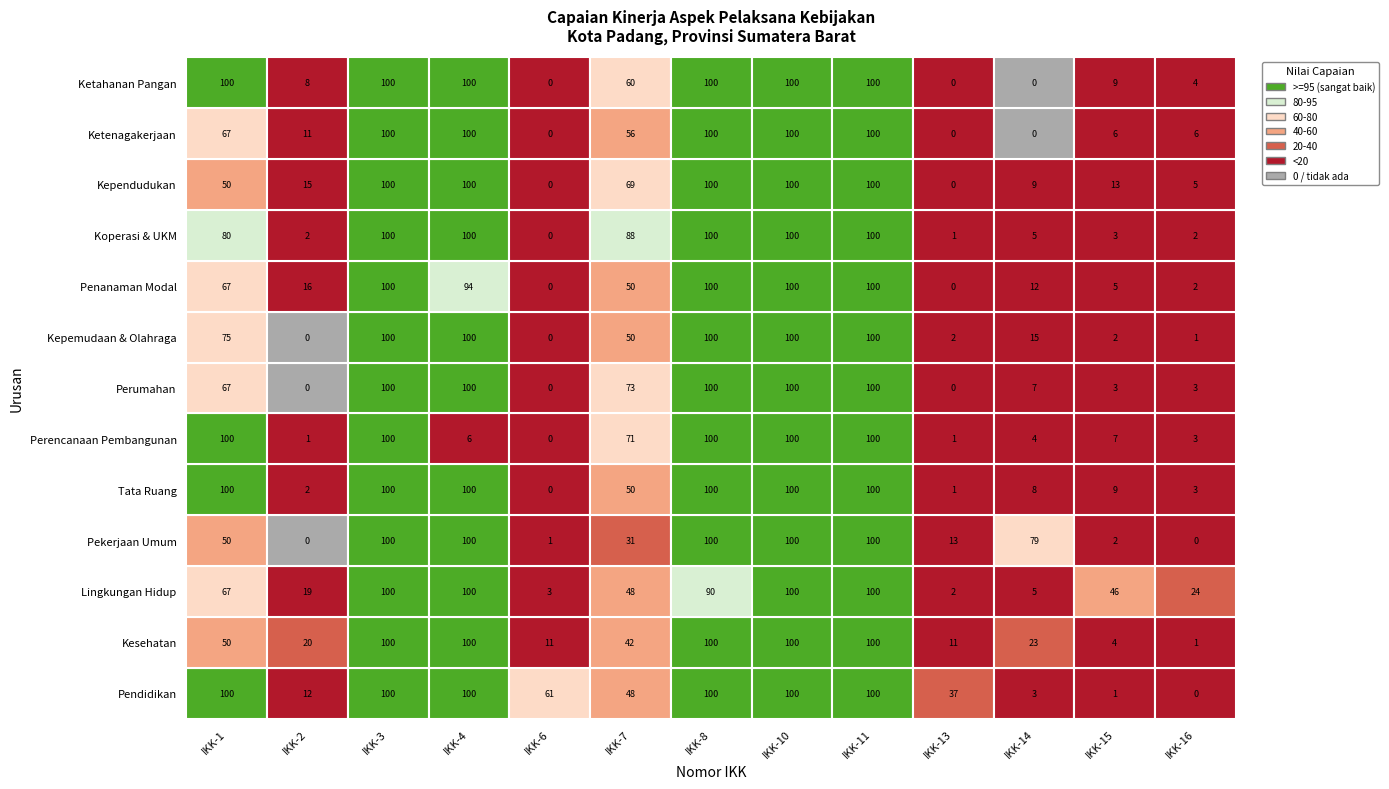

Is the value of Pekerjaan Umum at 7 greater than the value of Lingkungan Hidup at 1?

Yes